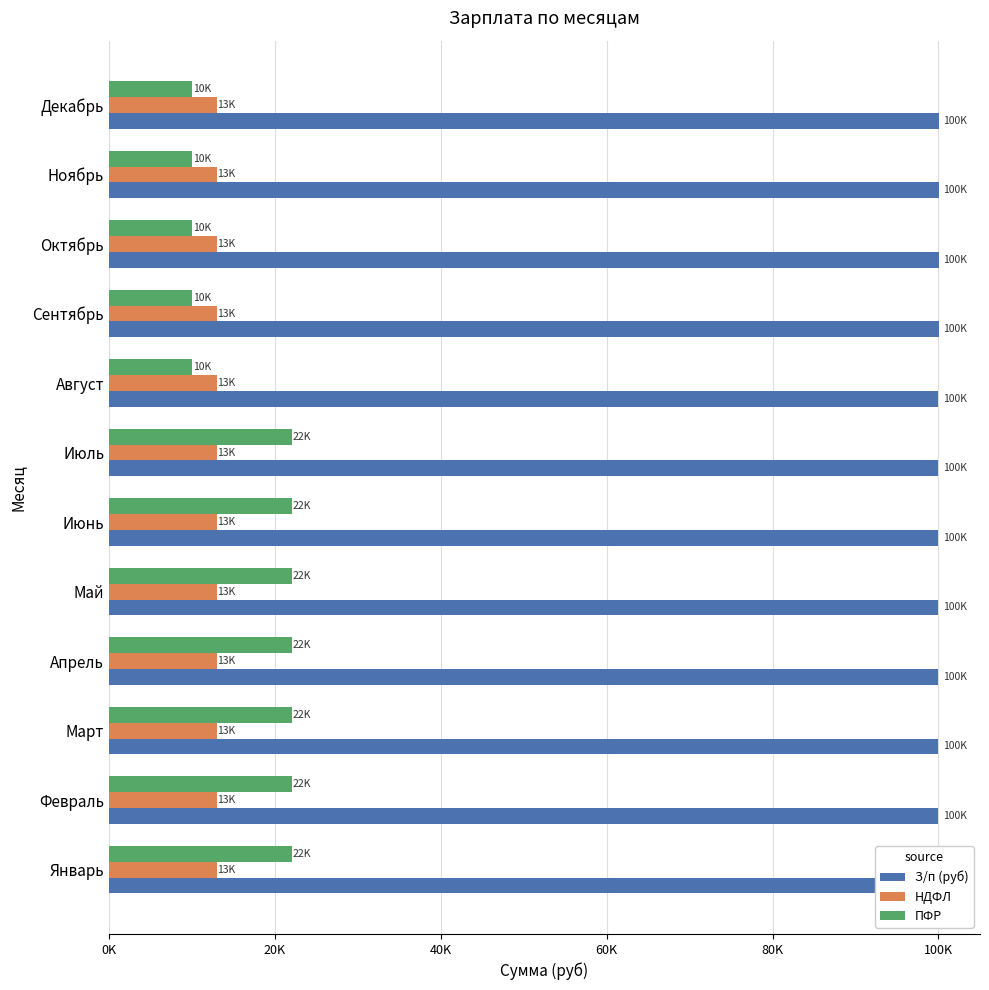

How many bars are there in total?

36